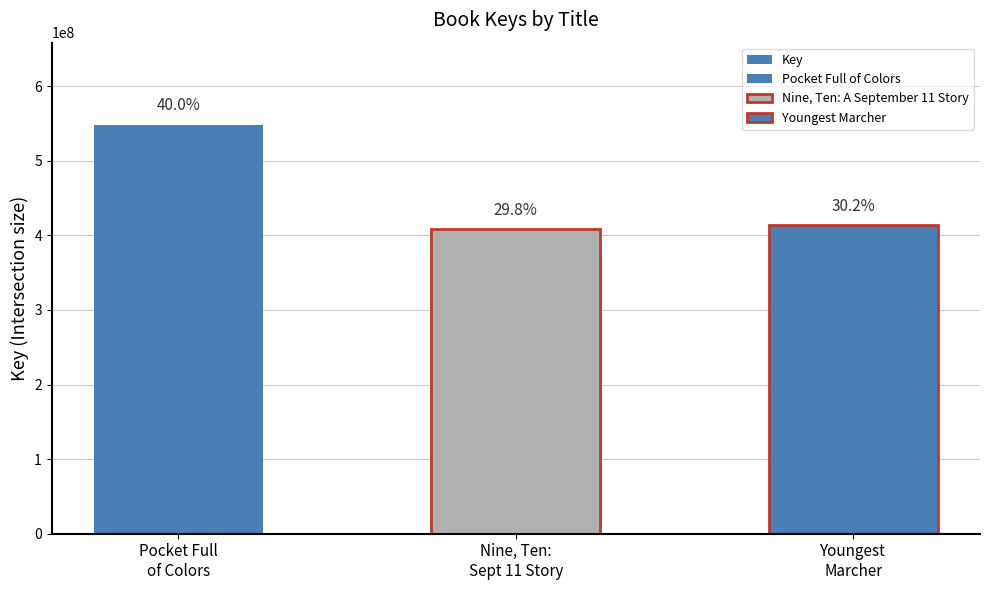

List the labels in order of value, largest first.

Pocket Full
of Colors, Youngest
Marcher, Nine, Ten:
Sept 11 Story